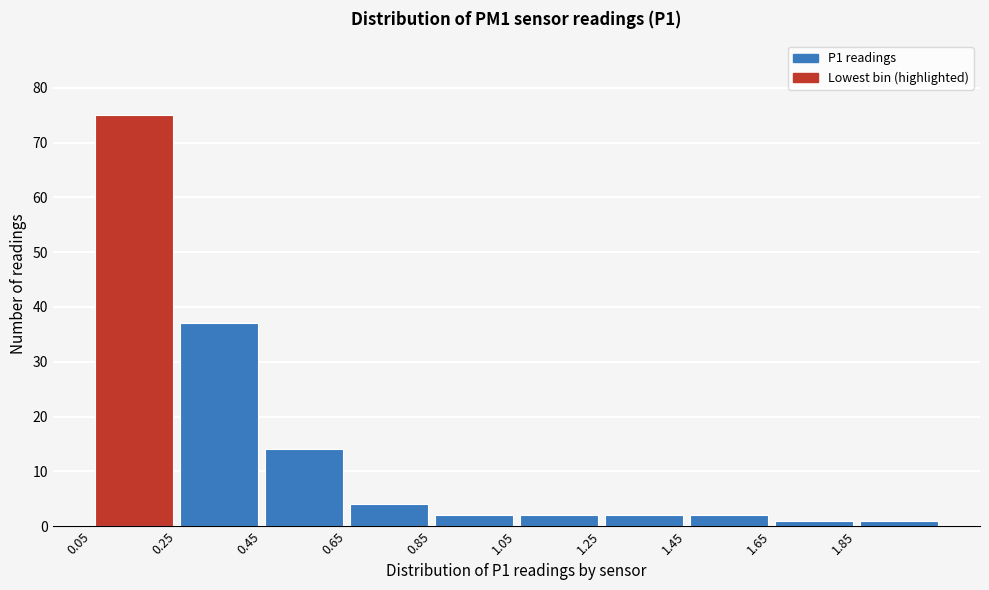

Which range on the x-axis has the tallest bar?

0.05 to 0.25